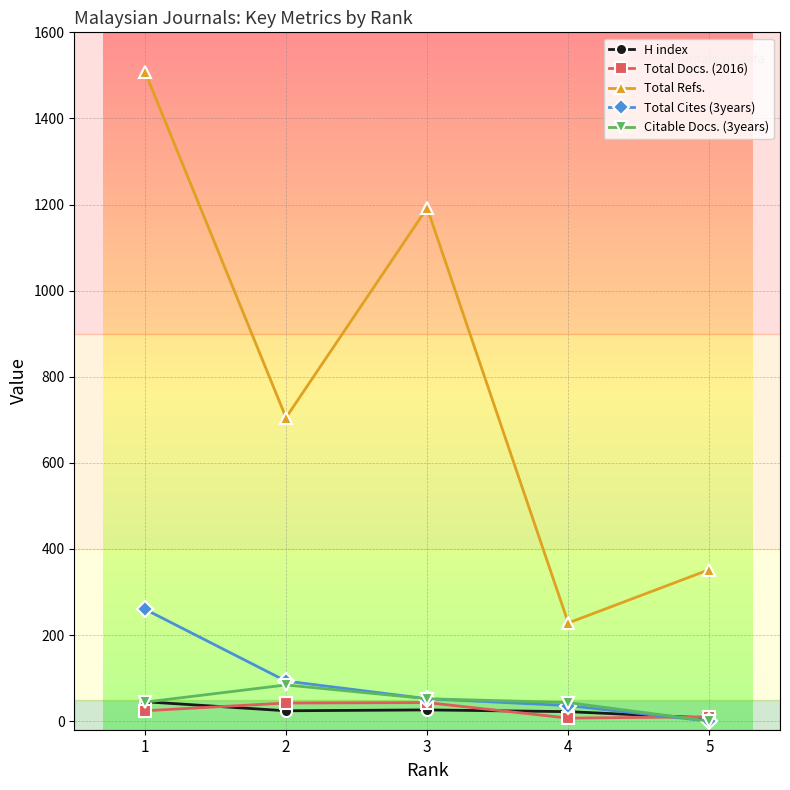

Which category has the lowest value in the H index series?

5